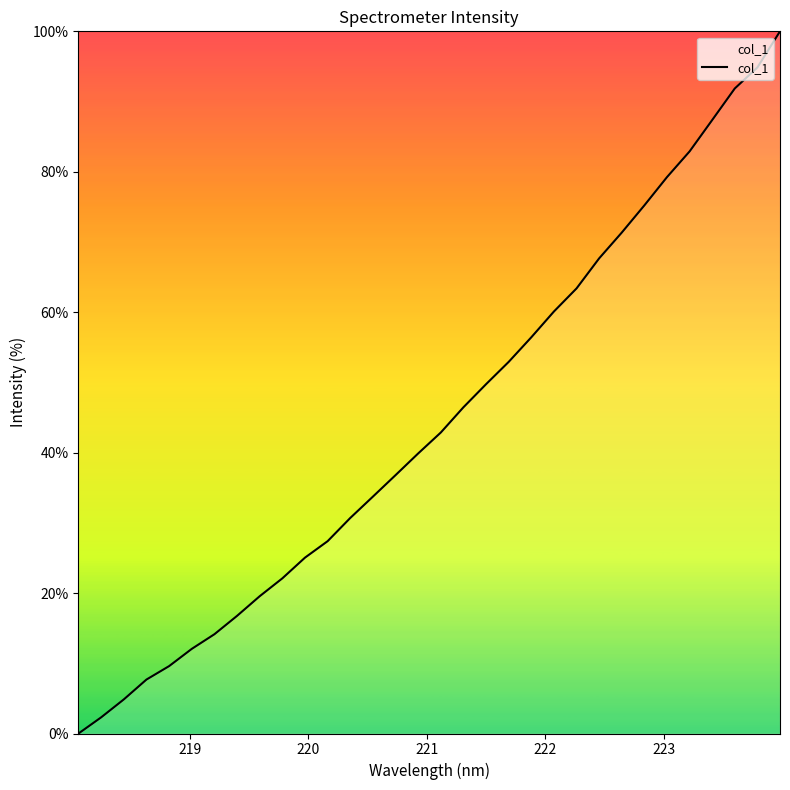

Reading left to right, what are all the values shown in this chart?

0.0	2.3	4.9	7.7	9.6	12.1	14.1	16.8	19.6	22.1	25.0	27.4	30.7	33.7	36.8	39.9	42.9	46.5	49.7	52.9	56.4	60.1	63.4	67.7	71.3	75.2	79.2	82.9	87.4	91.9	94.9	100.0